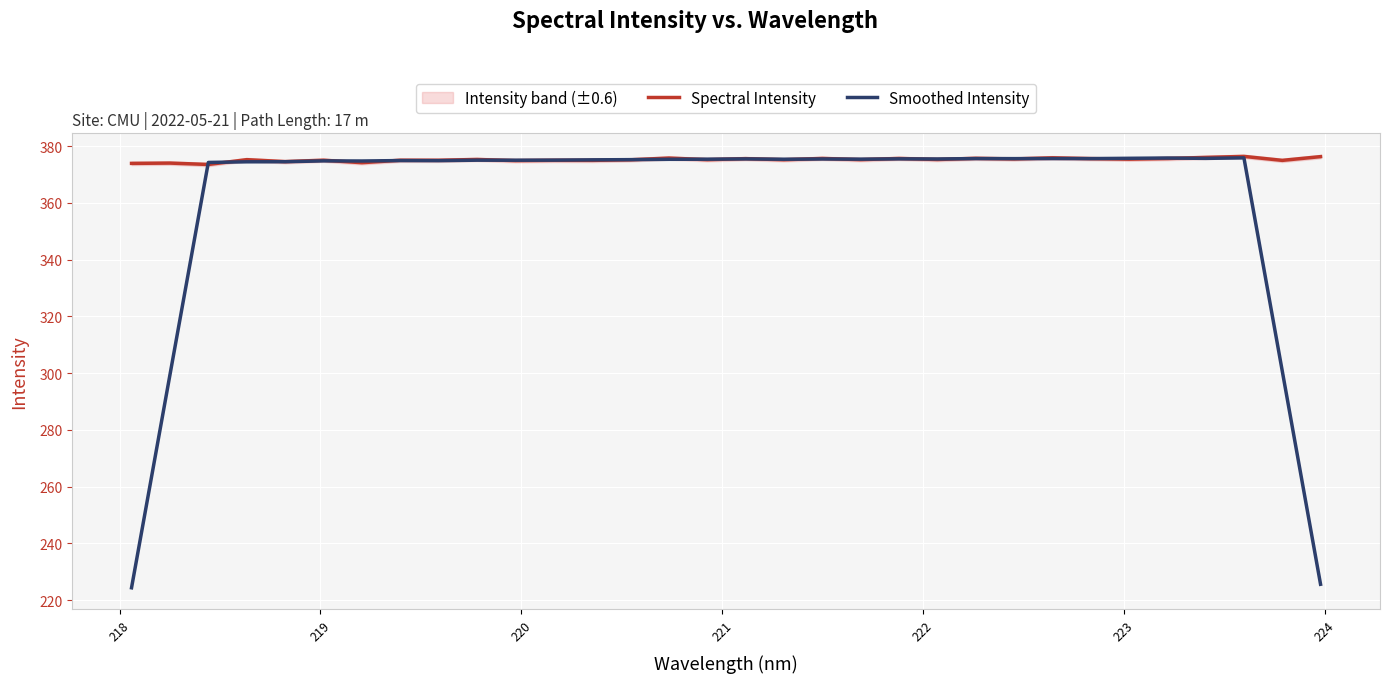

What is the minimum value for Smoothed Intensity?

224.3